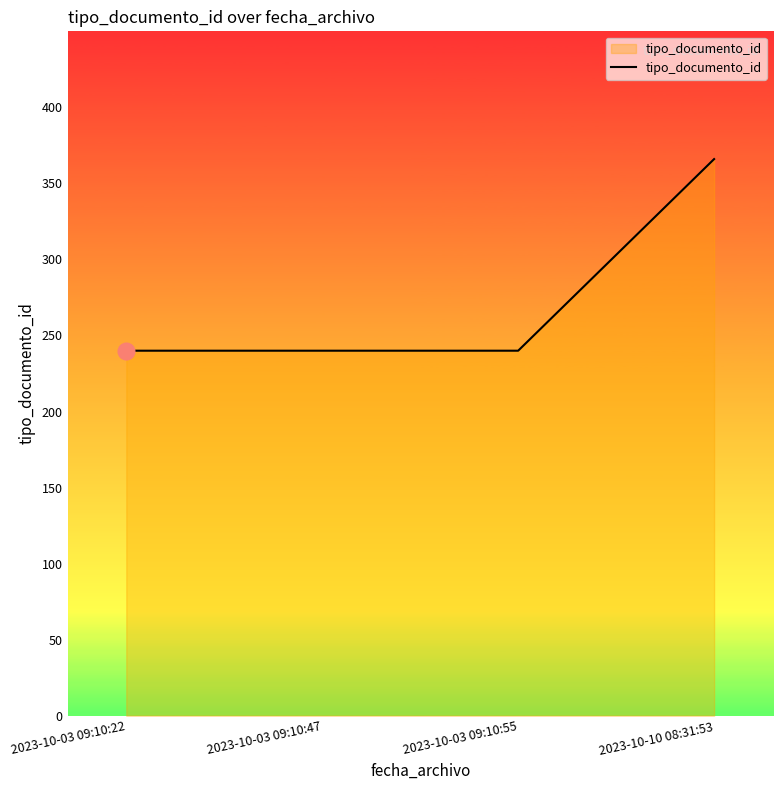

The value at 2023-10-03 09:10:55 is 240. True or false?

True